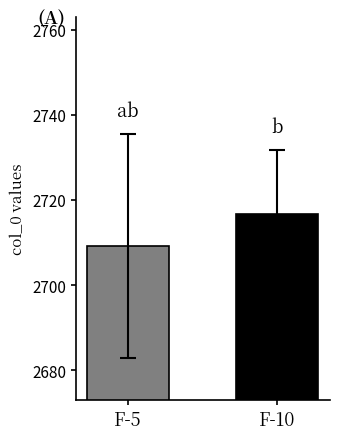

Approximately how many times larger is the value at F-10 compared to F-5?

1.0